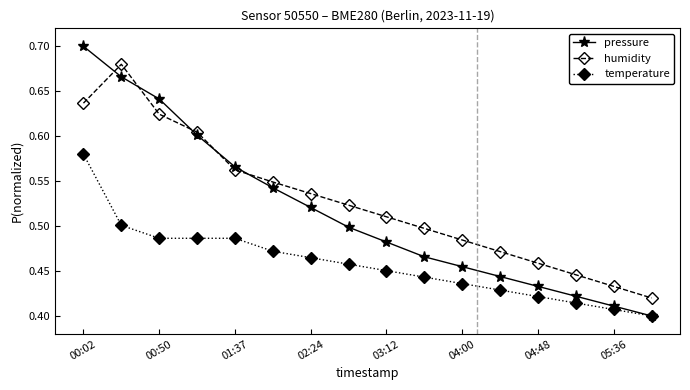

True or false: temperature and humidity intersect in this chart.

False